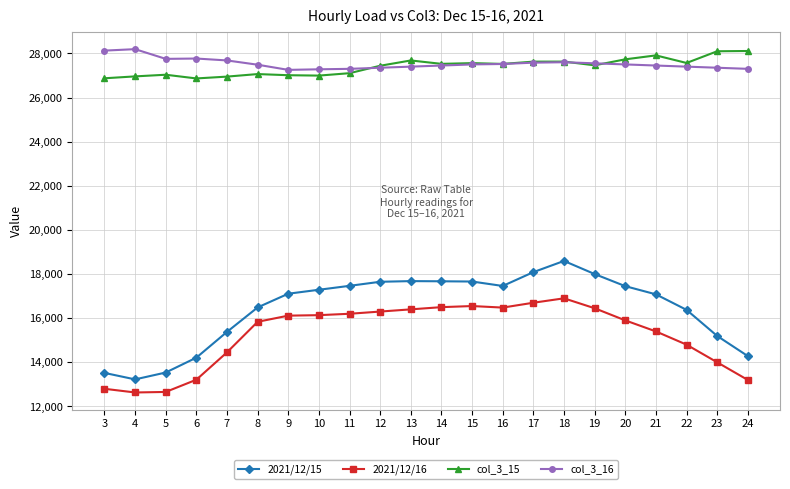

What are all the series names shown in the legend?

2021/12/15, 2021/12/16, col_3_15, col_3_16